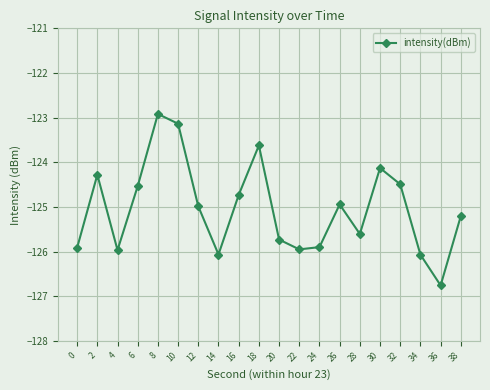

At which label does the data first exceed -124?

8